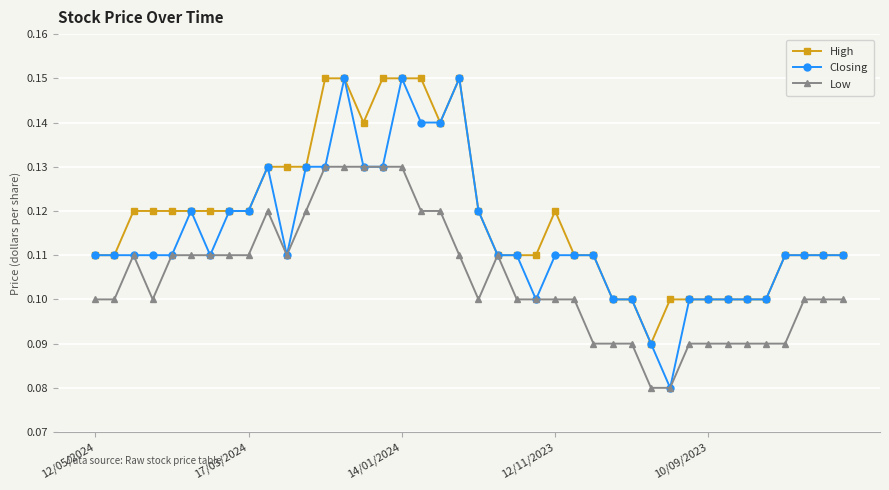

Count the High values in the range 0 to 1.

40